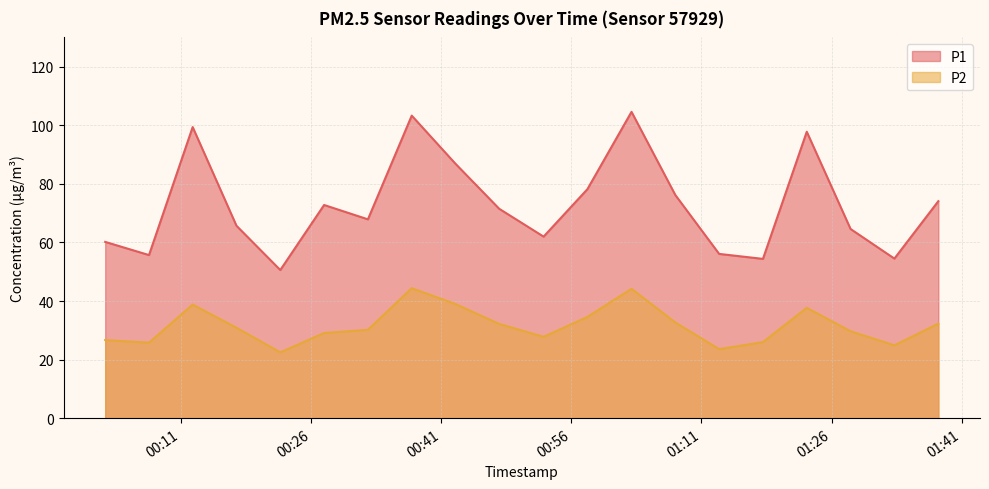

Reading left to right, list all the values displayed in this chart.

P1: 2022-12-16T00:02:16=60.2	2022-12-16T00:07:19=55.7	2022-12-16T00:12:21=99.4	2022-12-16T00:17:24=65.7	2022-12-16T00:22:27=50.6	2022-12-16T00:27:30=72.8	2022-12-16T00:32:33=67.9	2022-12-16T00:37:36=103.3	2022-12-16T00:42:38=86.9	2022-12-16T00:47:41=71.5	2022-12-16T00:52:48=62.0	2022-12-16T00:57:51=78.2	2022-12-16T01:02:56=104.6	2022-12-16T01:07:59=76.2	2022-12-16T01:13:02=56.1	2022-12-16T01:18:05=54.4	2022-12-16T01:23:08=97.8	2022-12-16T01:28:11=64.6	2022-12-16T01:33:14=54.5	2022-12-16T01:38:18=74.1
P2: 2022-12-16T00:02:16=26.7	2022-12-16T00:07:19=25.8	2022-12-16T00:12:21=38.8	2022-12-16T00:17:24=30.9	2022-12-16T00:22:27=22.5	2022-12-16T00:27:30=29.1	2022-12-16T00:32:33=30.2	2022-12-16T00:37:36=44.4	2022-12-16T00:42:38=39.0	2022-12-16T00:47:41=32.2	2022-12-16T00:52:48=27.8	2022-12-16T00:57:51=34.6	2022-12-16T01:02:56=44.2	2022-12-16T01:07:59=32.7	2022-12-16T01:13:02=23.6	2022-12-16T01:18:05=26.0	2022-12-16T01:23:08=37.7	2022-12-16T01:28:11=29.7	2022-12-16T01:33:14=24.9	2022-12-16T01:38:18=32.3